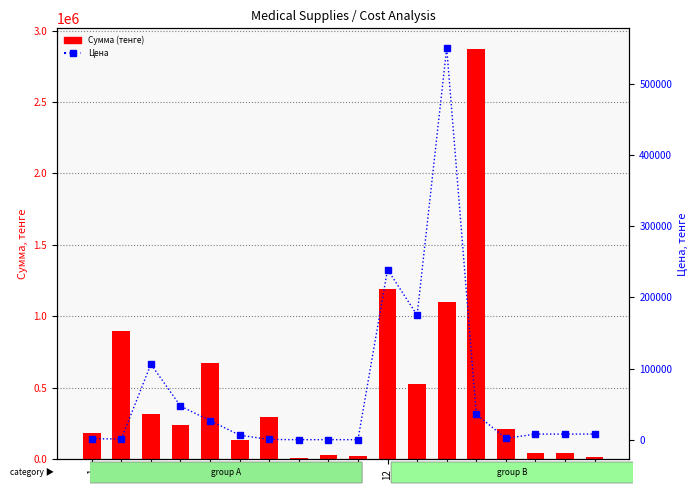

Which category has the highest value across all series?

15